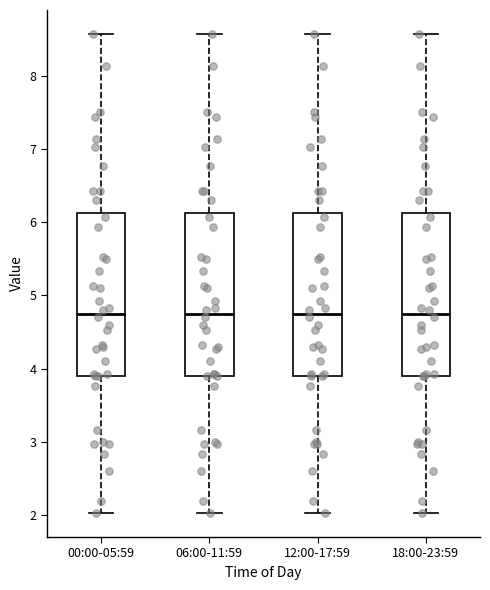

Reading left to right, transcribe this box plot: for each box, give where its median line is, the range the box spans, and where its two whiskers end, as read against the y-axis. The values are not printed on the chart, so give them approximately, as read against the axis.

00:00-05:59: median 4.8, box 3.9 to 6.1, whiskers 2.0 to 8.6
06:00-11:59: median 4.8, box 3.9 to 6.1, whiskers 2.0 to 8.6
12:00-17:59: median 4.8, box 3.9 to 6.1, whiskers 2.0 to 8.6
18:00-23:59: median 4.8, box 3.9 to 6.1, whiskers 2.0 to 8.6